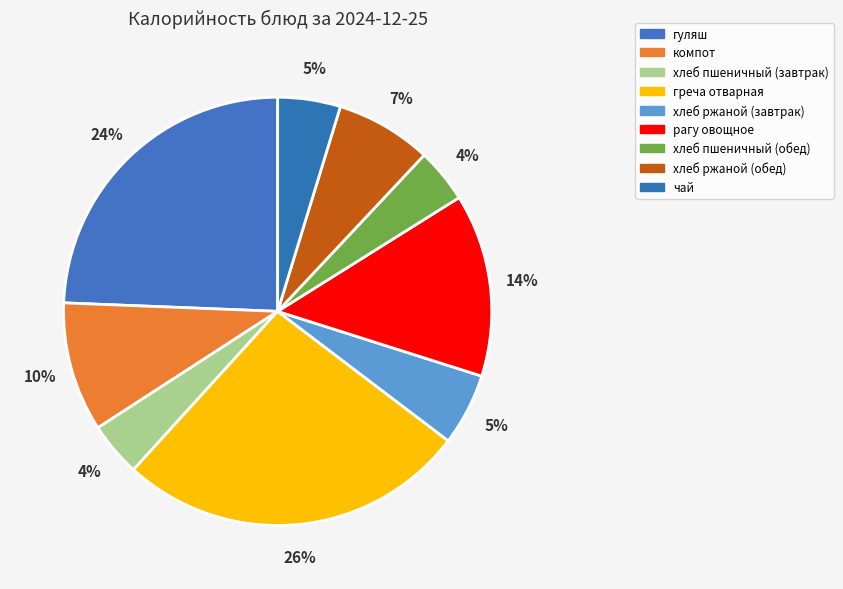

How many segments does this pie chart have?

9